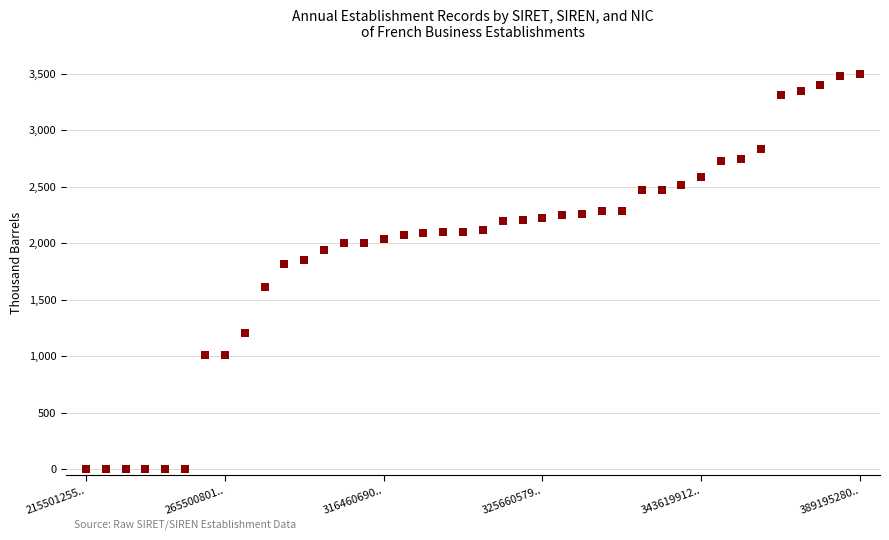

What is the range of Y values (max minus min)?

3500.0